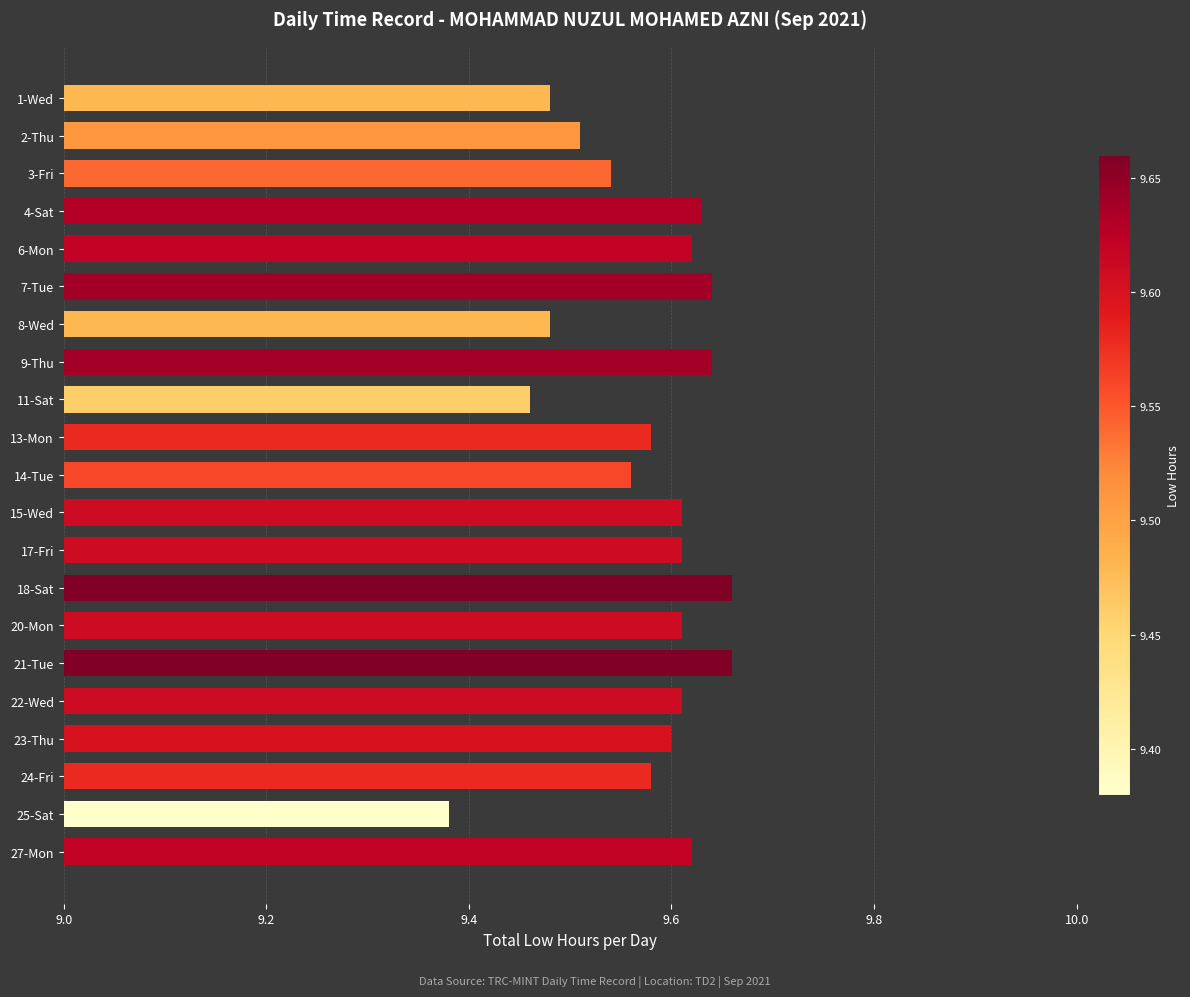

What is the label of the 16th bar from the bottom?

7-Tue